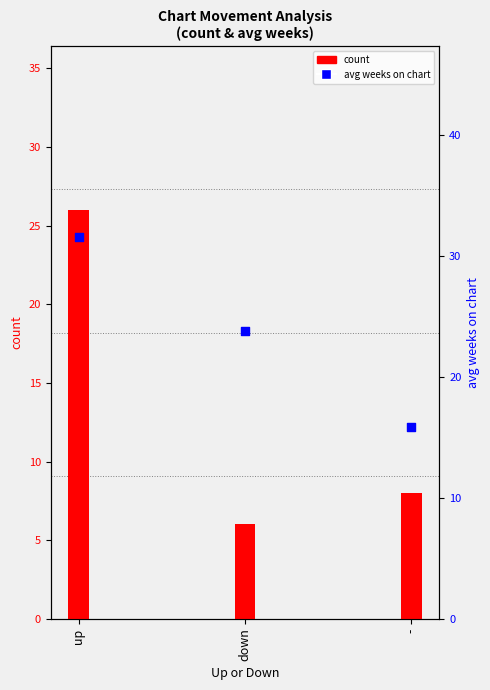

Which series reaches the minimum Y coordinate?

count